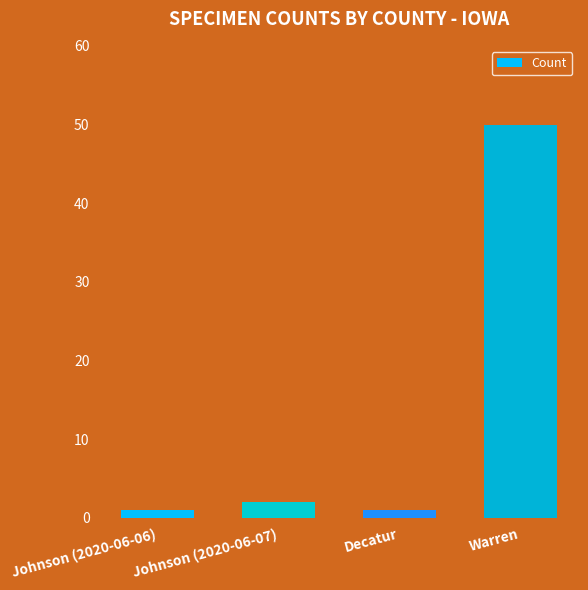

How many values are below 2?

2